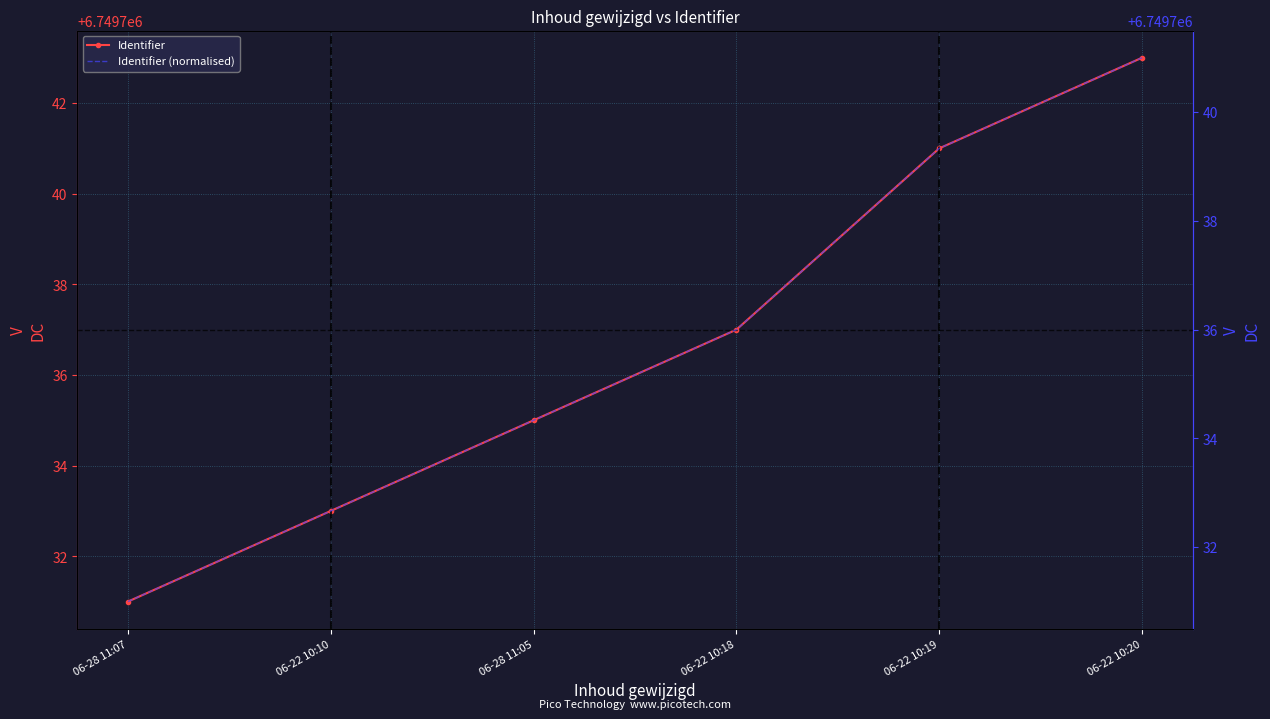

What is the difference between the maximum and minimum values in the Identifier (normalised) series?

10.0